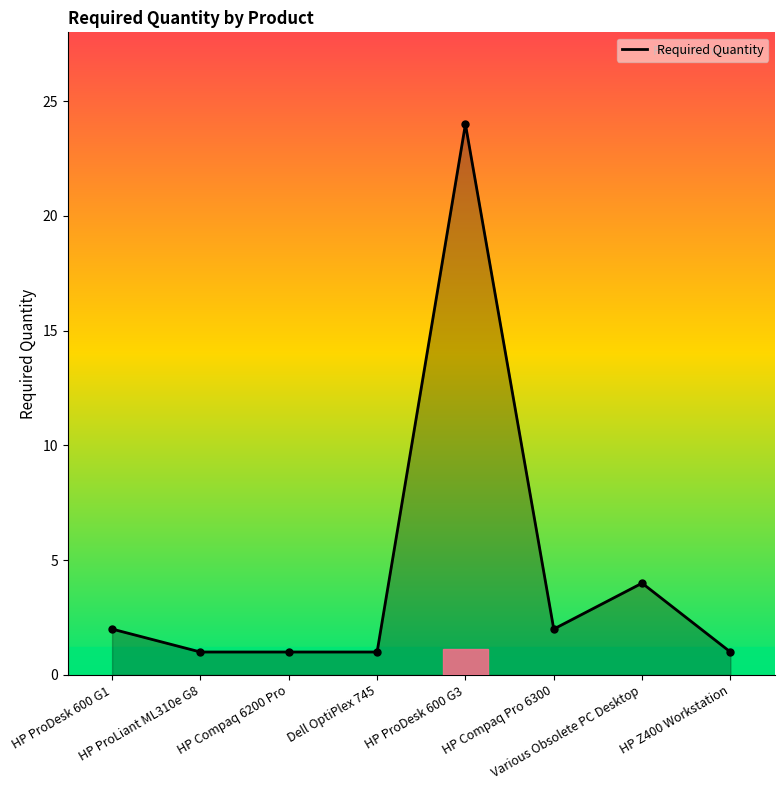

At which category does the chart reach its peak across all series?

HP ProDesk 600 G3